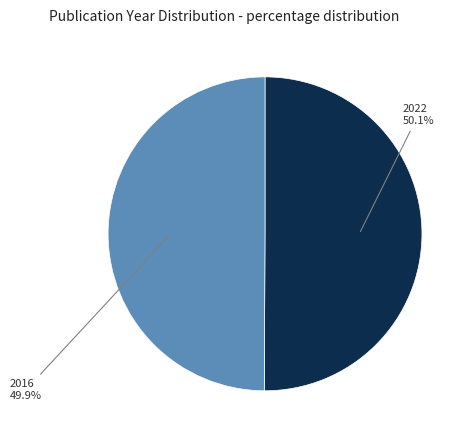

Is there a majority slice in this chart?

Yes